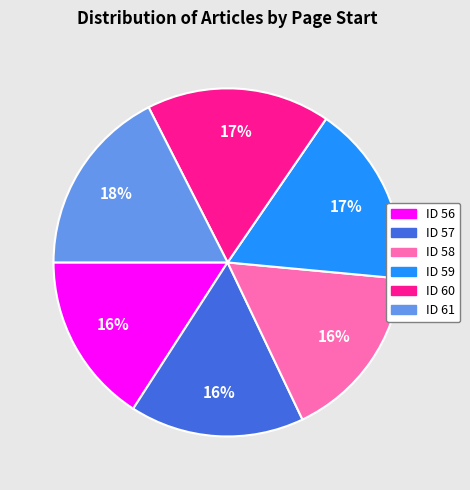

To the nearest percent, what is the difference between the largest and smallest slice percentages?

2%